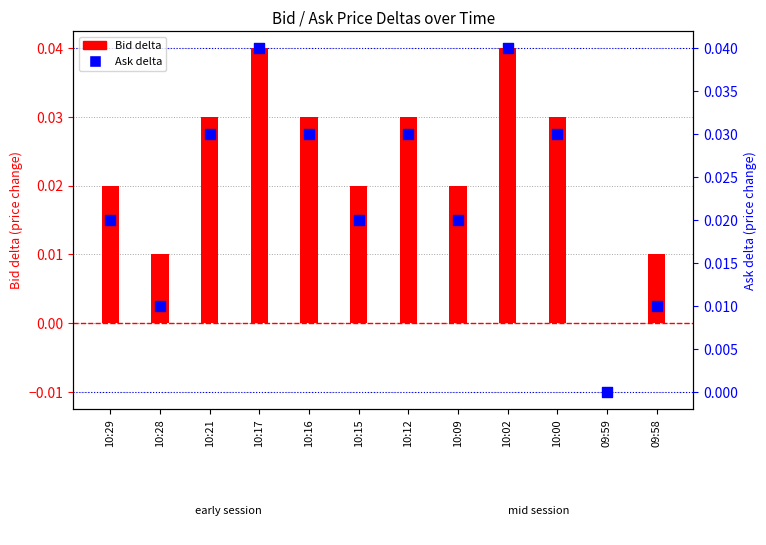

Which series contains the highest Y value?

Bid delta